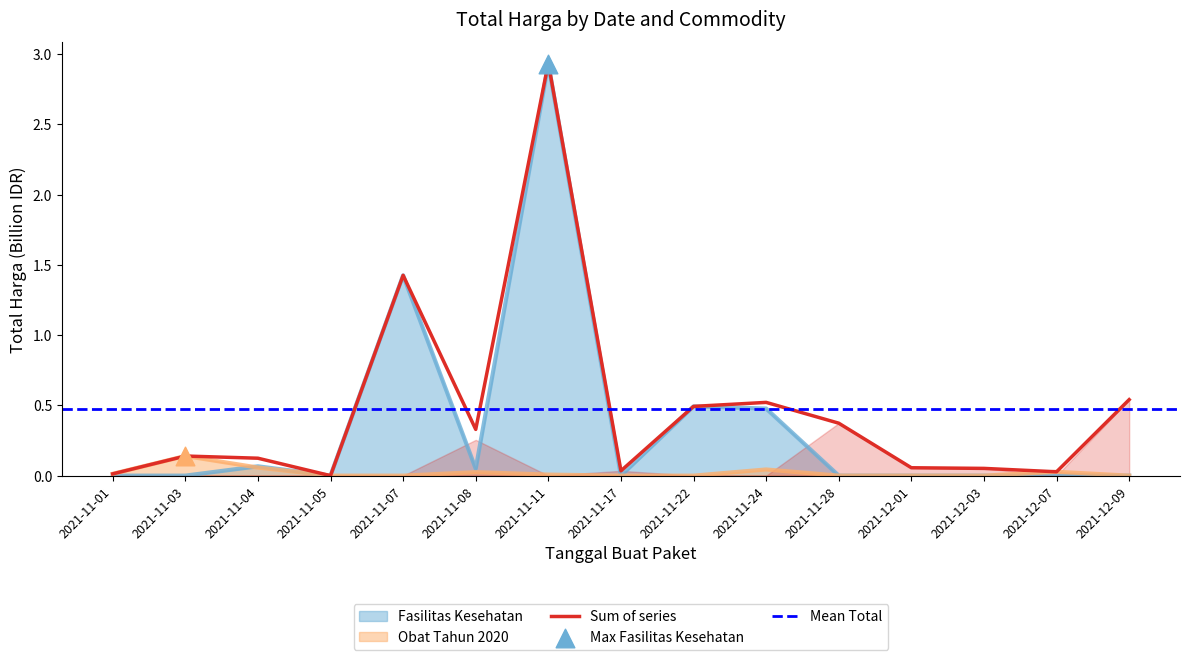

Which series has the largest total across all categories?

Fasilitas Kesehatan